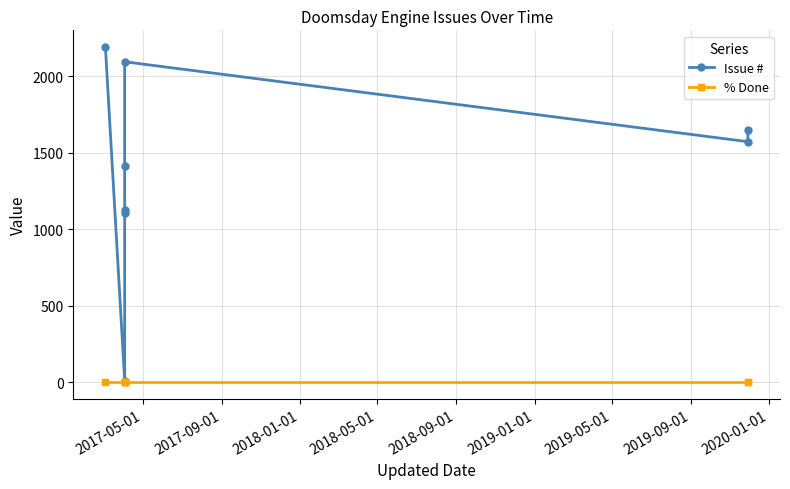

What is the minimum value for Issue #?

10